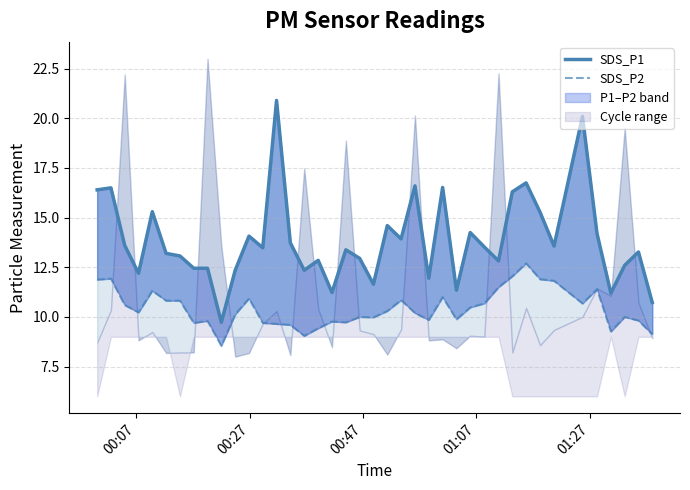

How many values in the SDS_P1 series exceed 13?

24